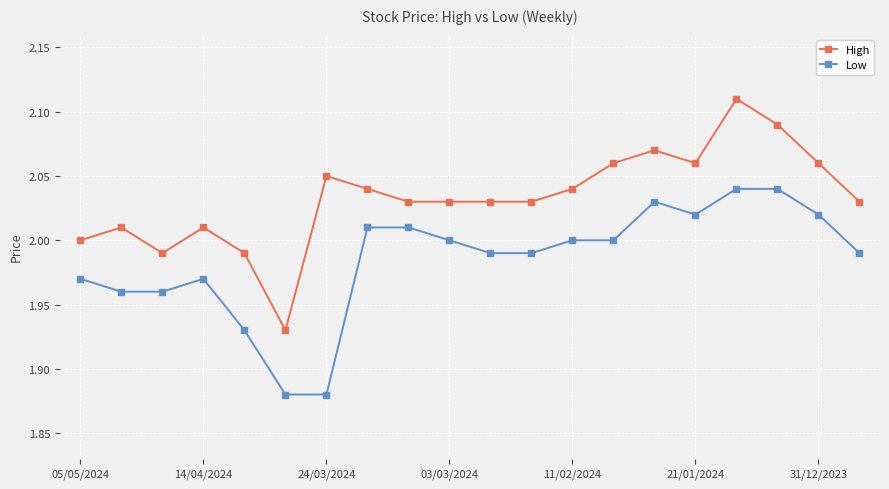

What is the sum of all Low values?

39.7